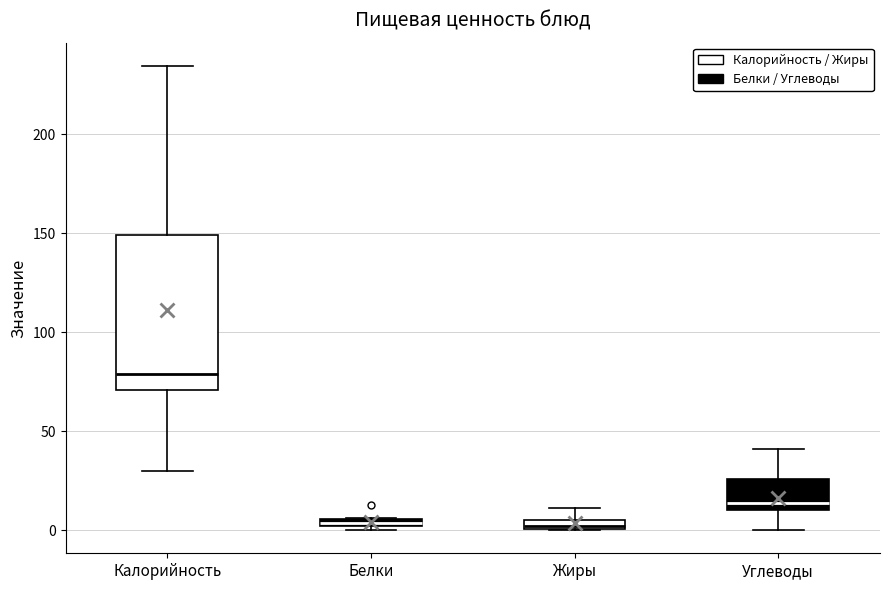

Where is the lower edge of the box for Калорийность on the y-axis? The values are not printed on the chart, so give them approximately, as read against the axis.

70